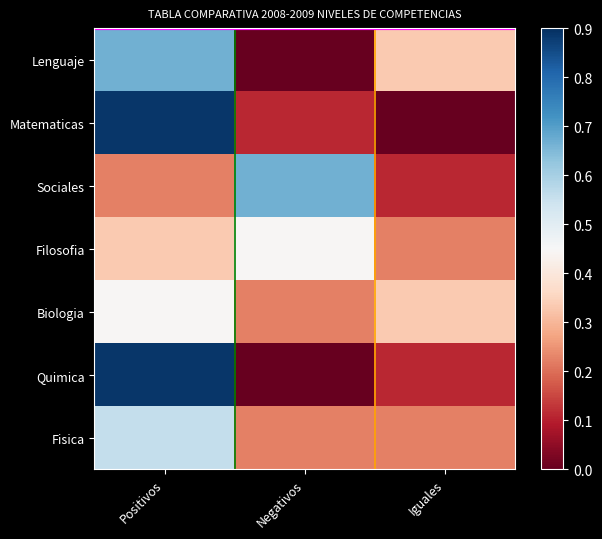

The value of Lenguaje at Iguales is 0.3. True or false?

True